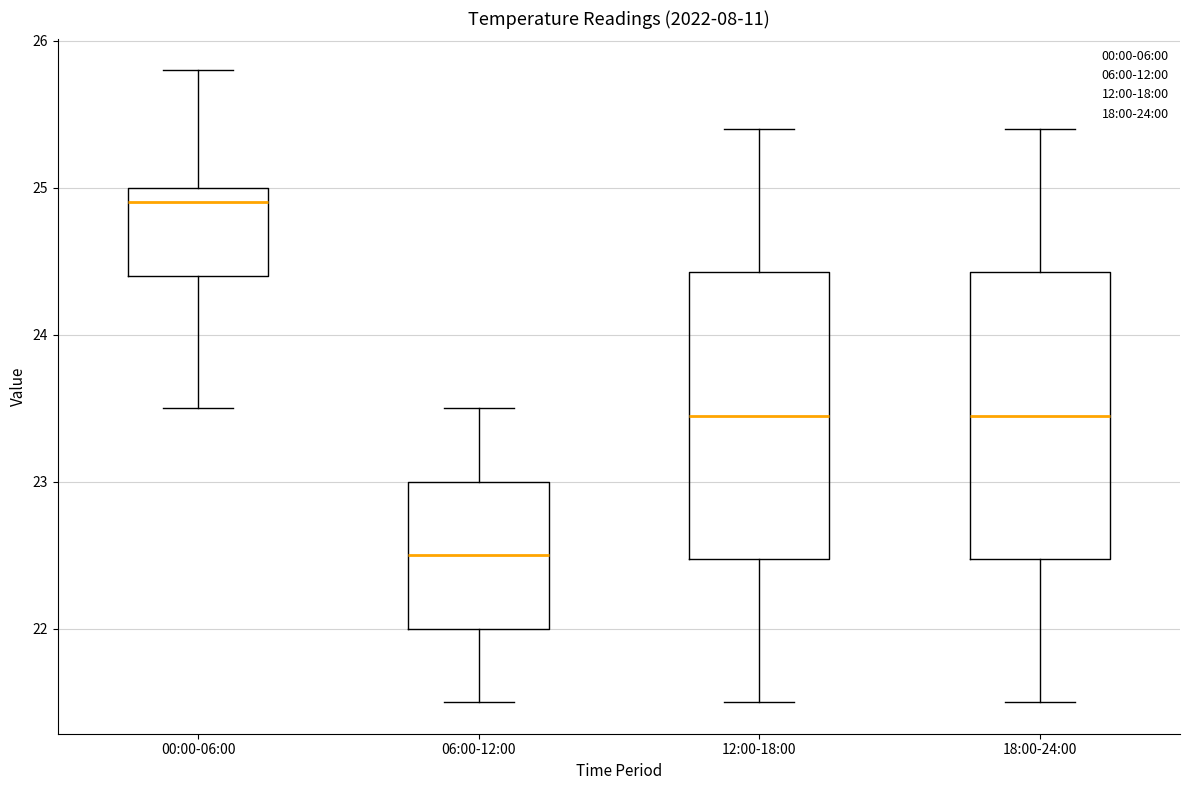

Reading left to right, read every box against the y-axis: the position of its median line, the range the box covers, and the ends of its whiskers. The values are not printed on the chart, so give them approximately, as read against the axis.

00:00-06:00: median 24.9, box 24.4 to 25.0, whiskers 23.5 to 25.8
06:00-12:00: median 22.5, box 22.0 to 23.0, whiskers 21.5 to 23.5
12:00-18:00: median 23.5, box 22.5 to 24.4, whiskers 21.5 to 25.4
18:00-24:00: median 23.5, box 22.5 to 24.4, whiskers 21.5 to 25.4